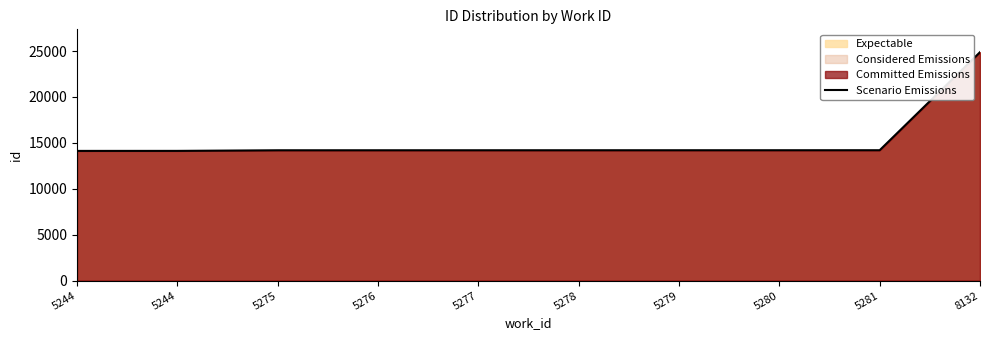

True or false: there are more than 1 points higher than both neighbors.

False